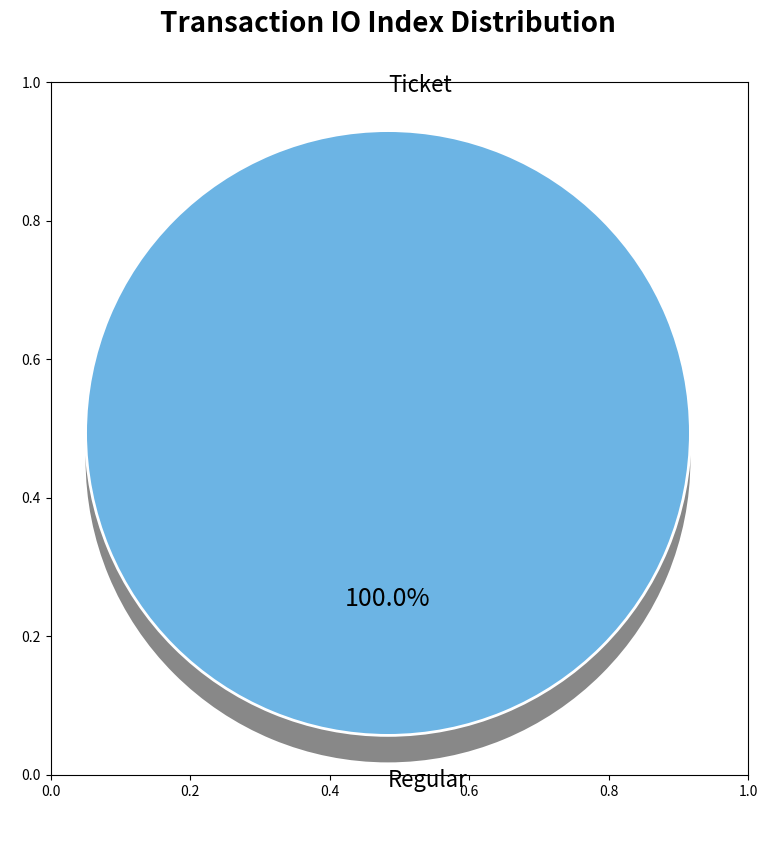

Is it true that Regular is 93% of the pie?

False